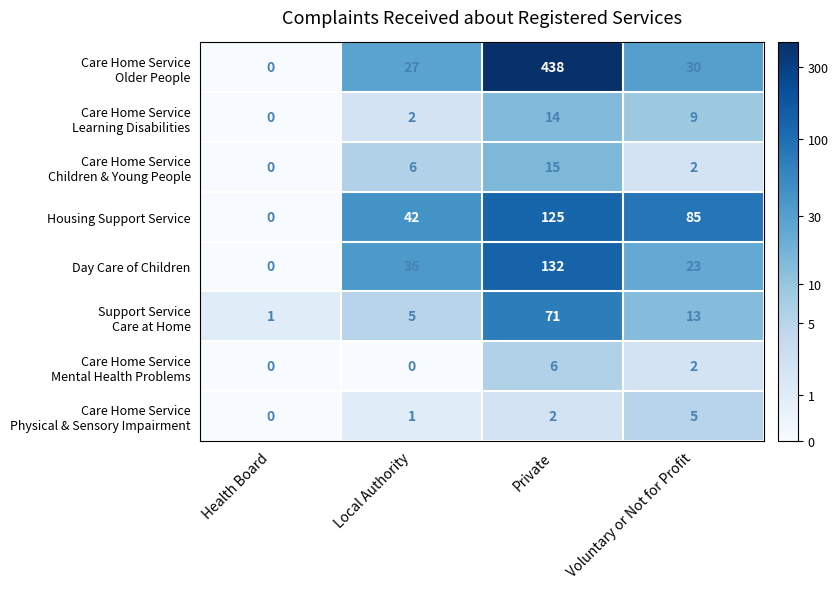

Which category has the highest value in the Day Care of Children series?

Private